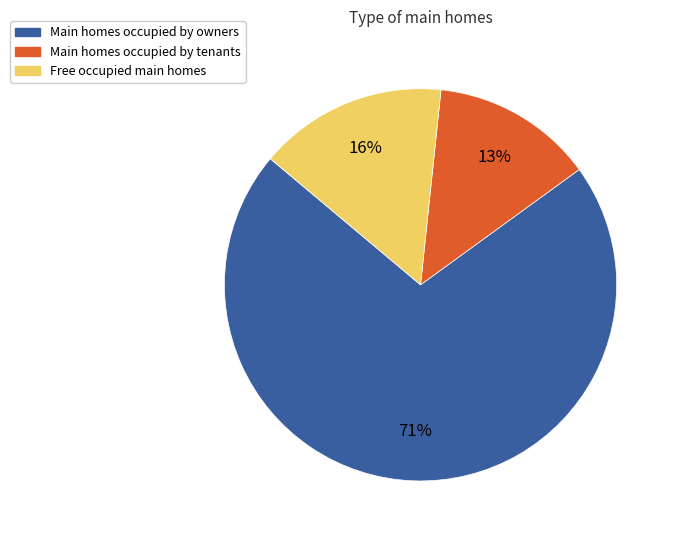

To the nearest percent, what is the average slice percentage?

33%